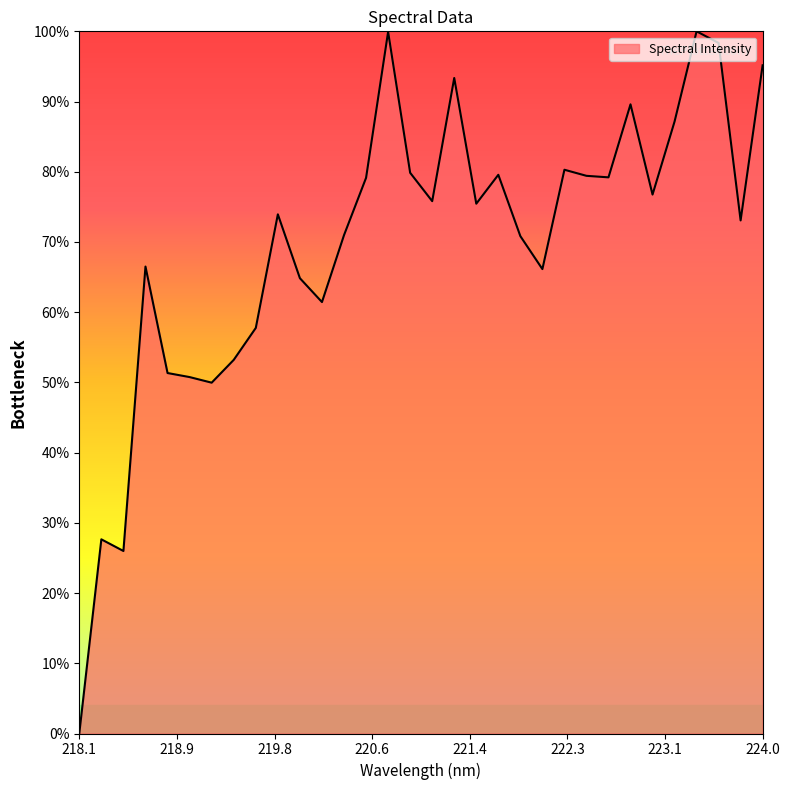

What is the maximum value shown in the chart?

100.0